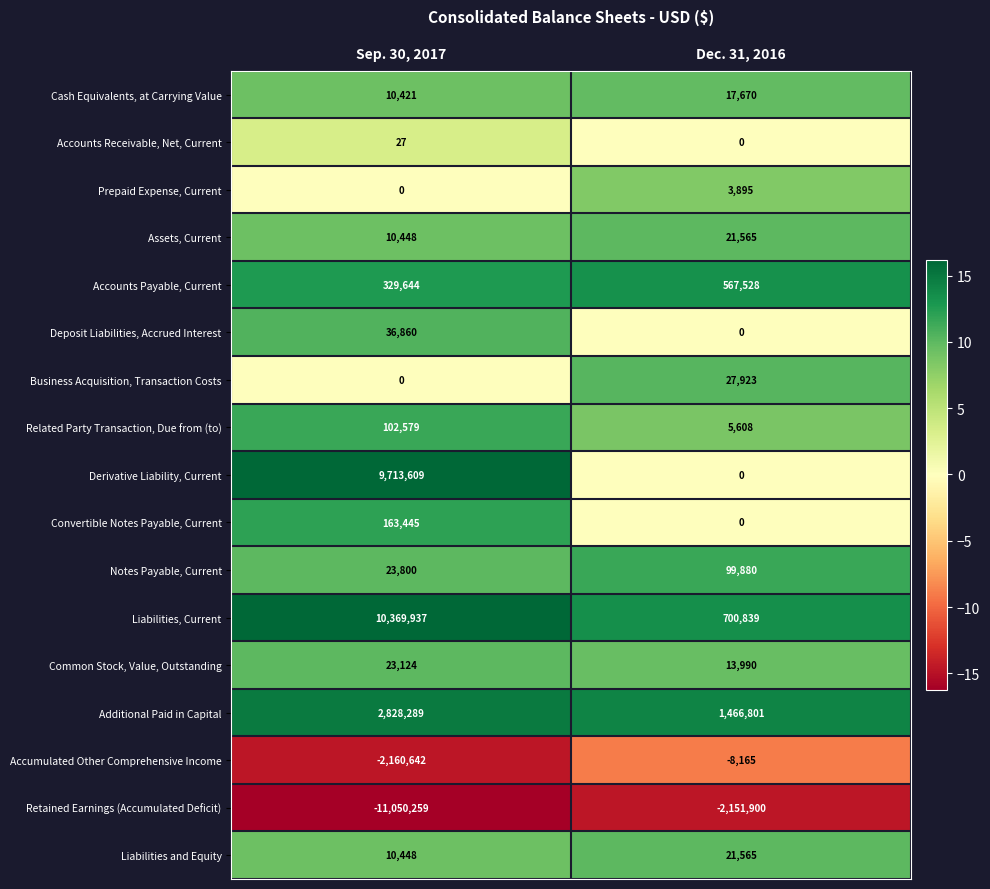

Is it true that Related Party Transaction, Due from (to) equals 5608 at Dec. 31, 2016?

True